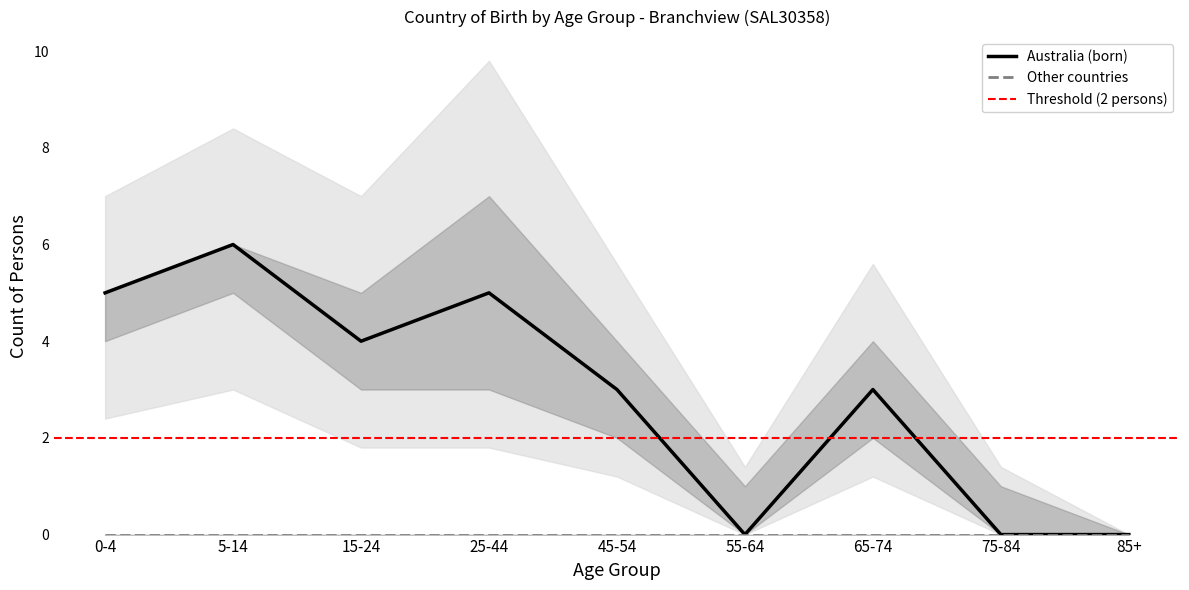

True or false: Other_upper and Other_lower cross at least once.

False